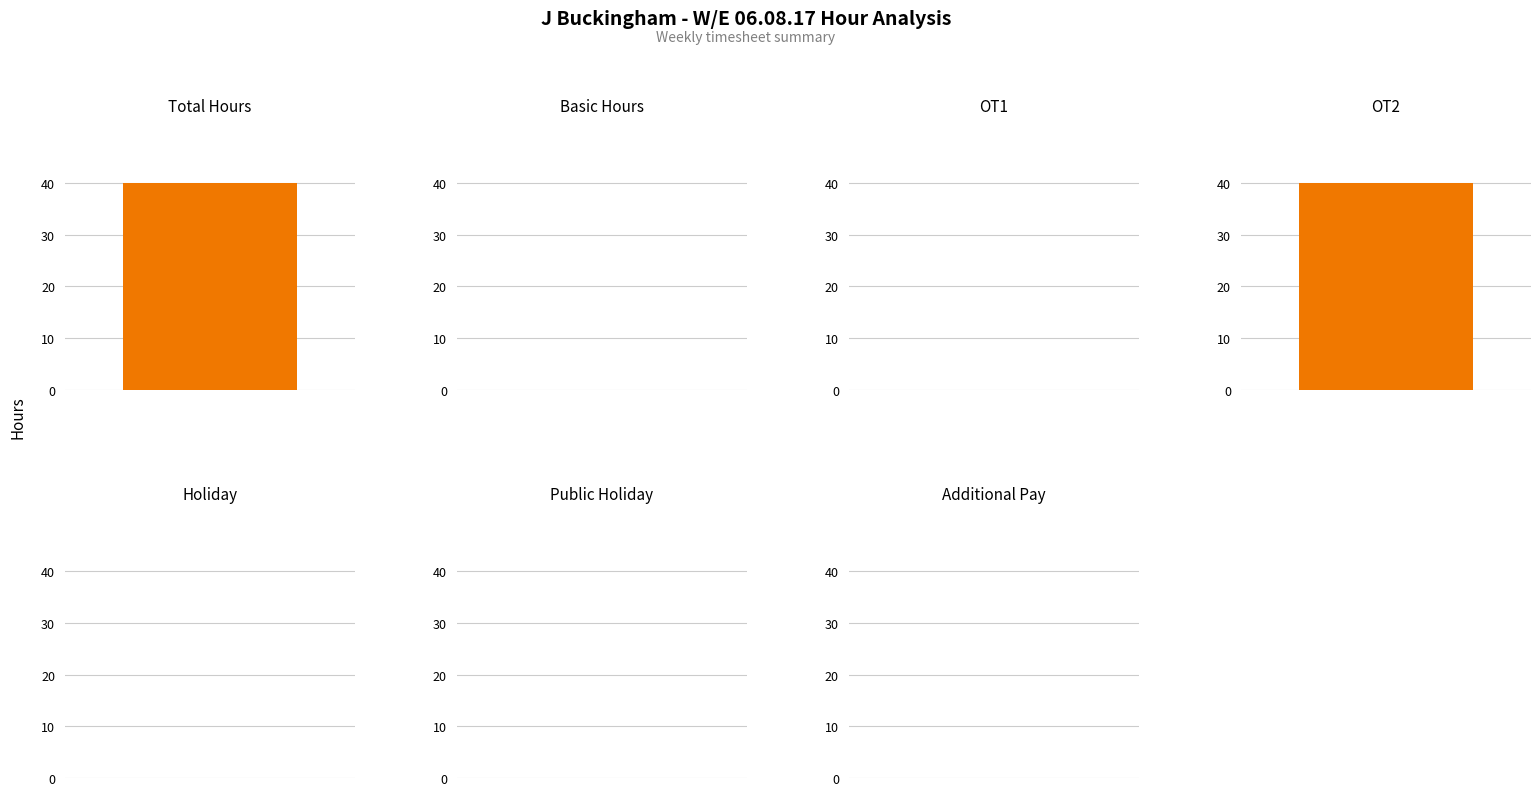

Which label corresponds to the smallest value in the chart?

Basic Hours